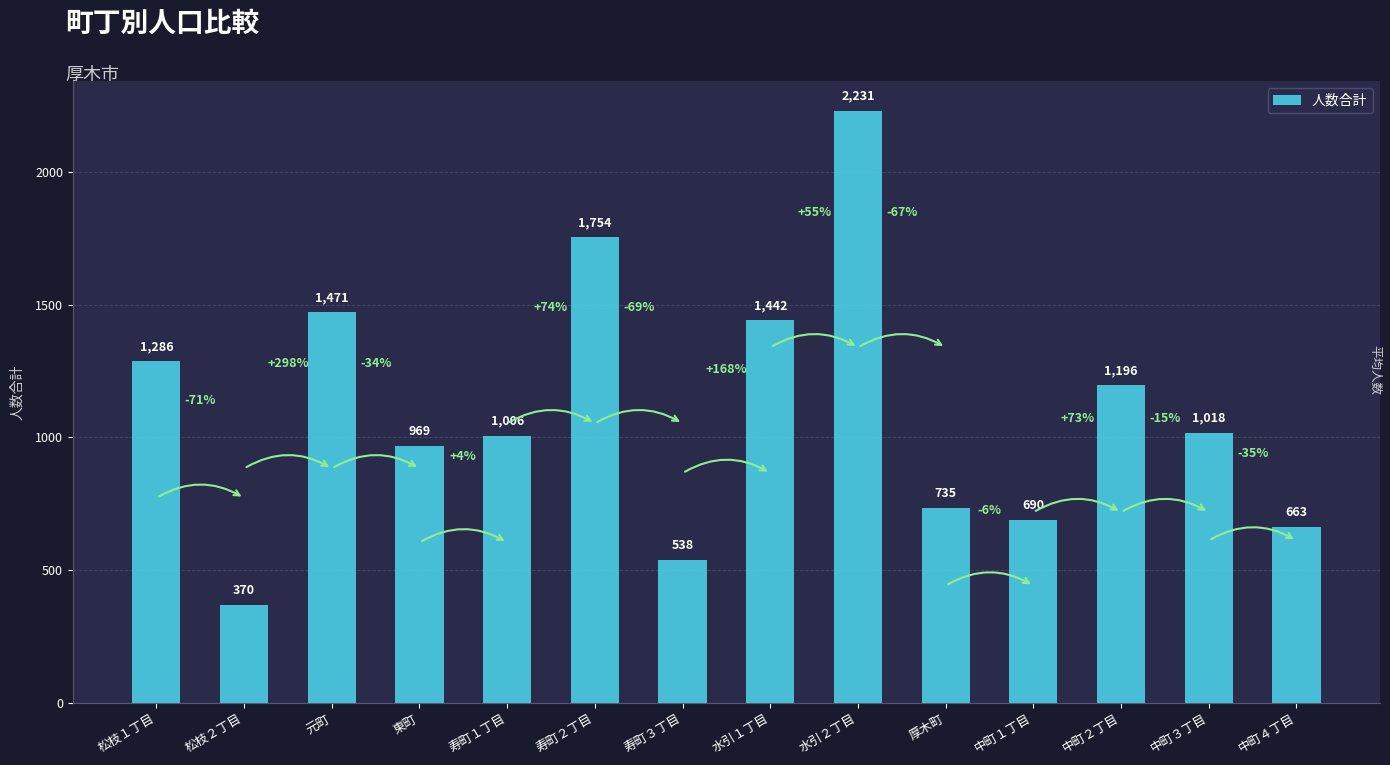

What is the label of the 13th bar from the right?

松枝２丁目